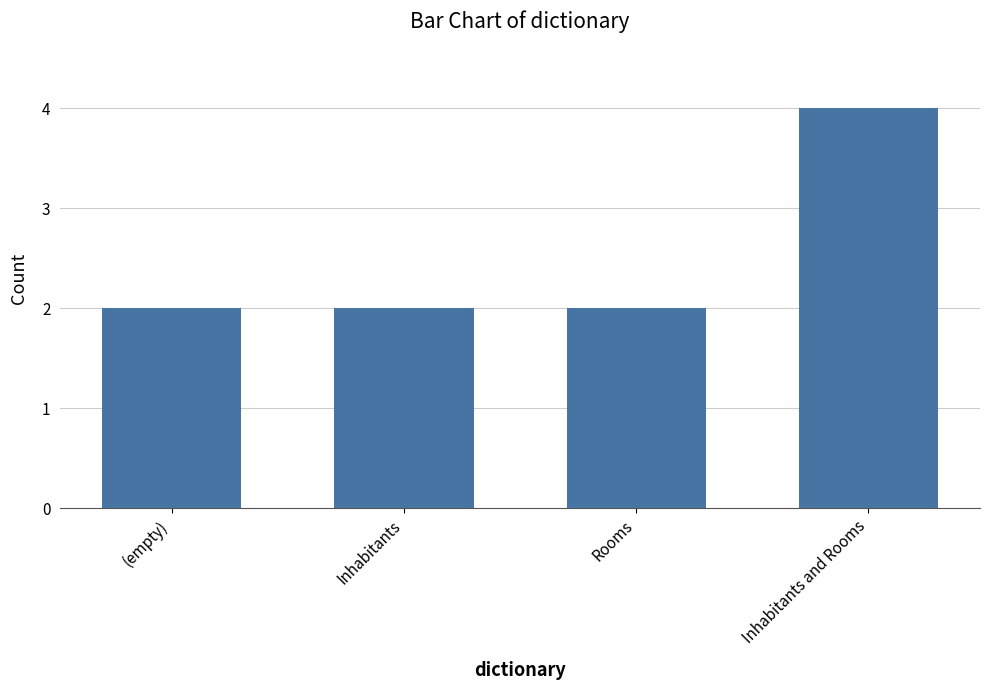

What is the value of the 3rd bar from the left?

2